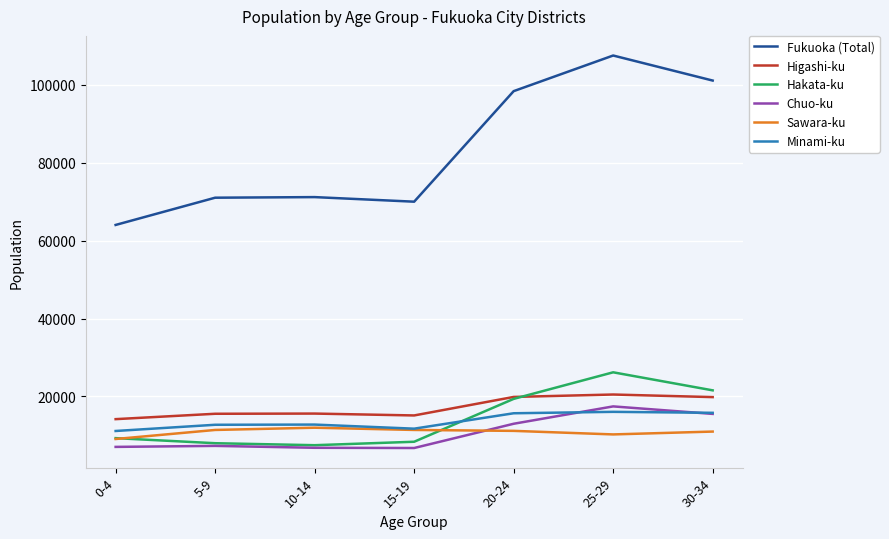

True or false: Hakata-ku has a value of 12149 at 10-14.

False